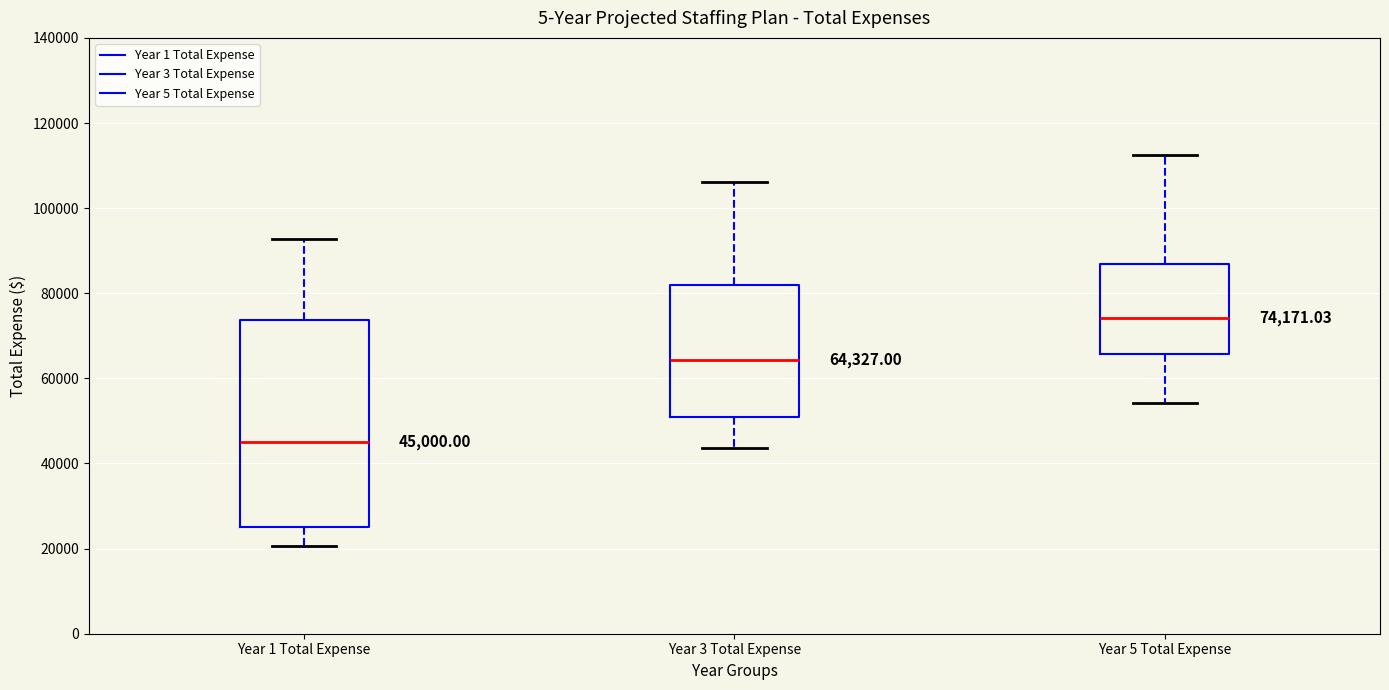

Comparing the boxes themselves (not the whiskers), which one is the tallest?

Year 1 Total Expense